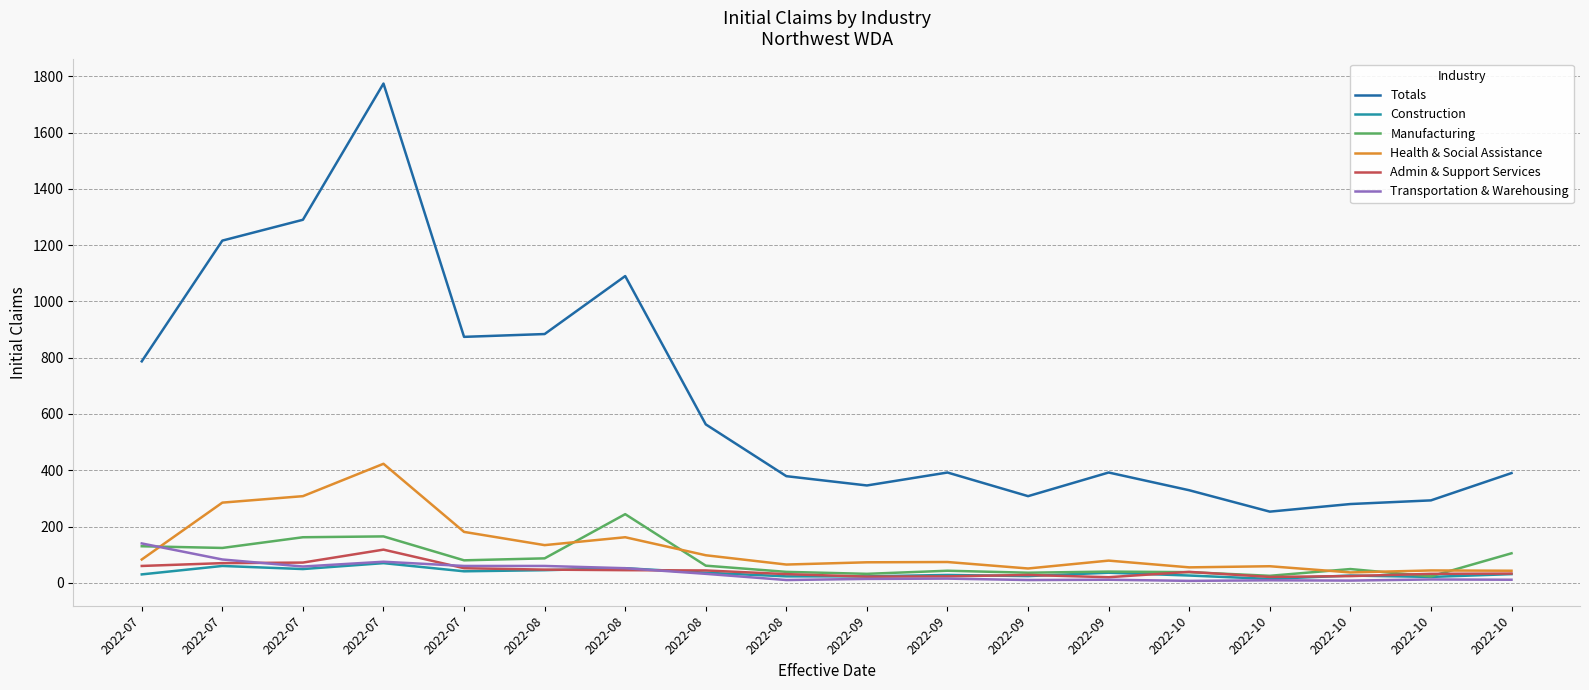

What is the average value of the Admin & Support Services series?

43